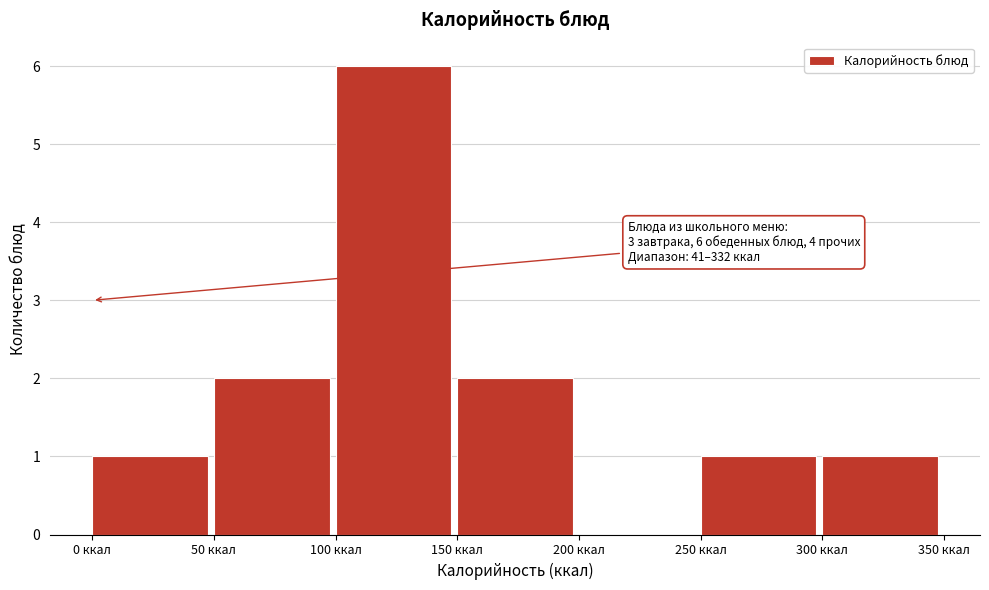

Over which range of the x-axis is the bar tallest?

100 to 150